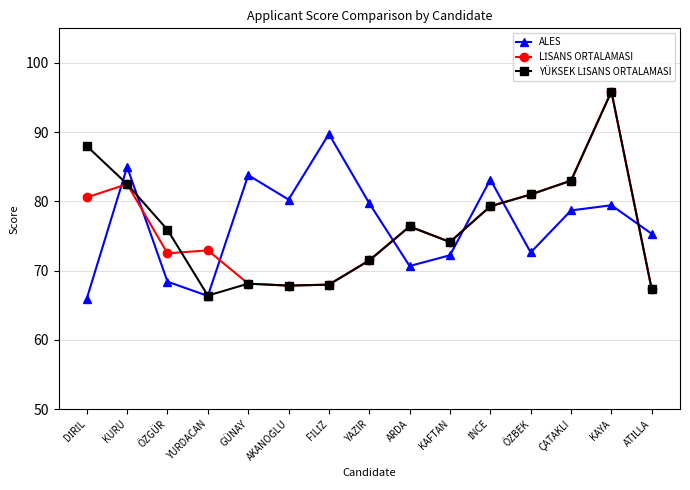

How many series are shown in this chart?

3